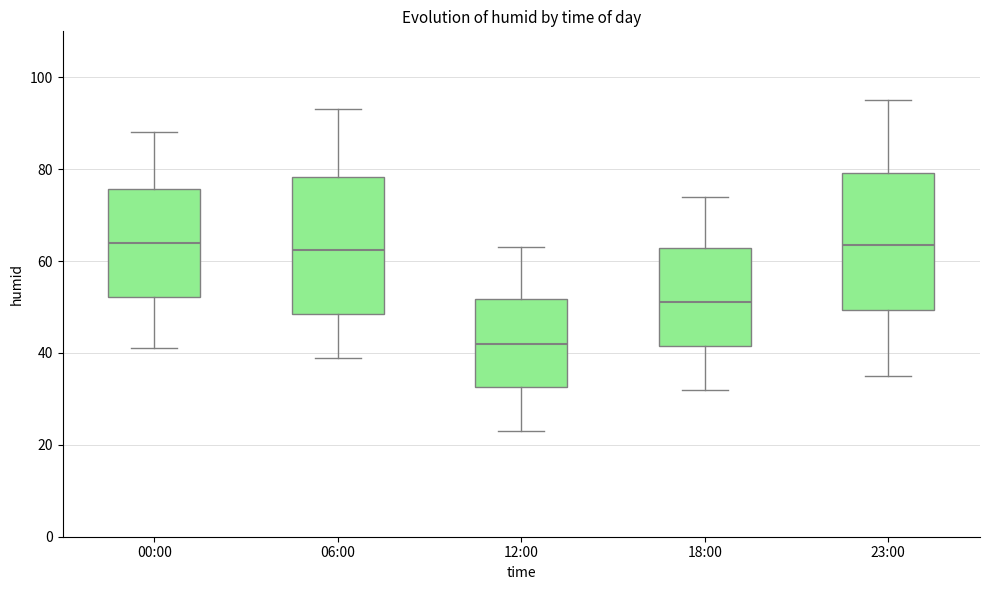

Where does the median line of the box for 06:00 sit on the y-axis? The values are not printed on the chart, so give them approximately, as read against the axis.

62